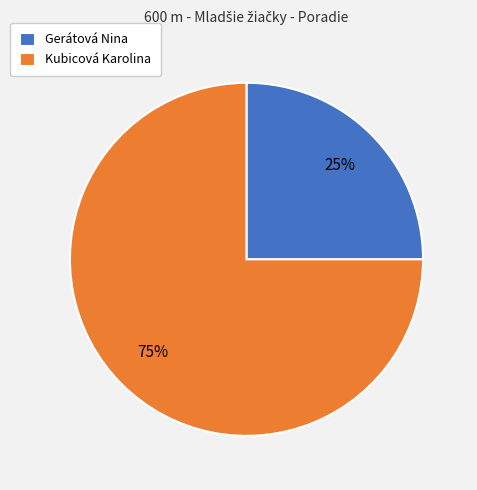

What percentage is the Kubicová Karolina slice, to the nearest percent?

75%